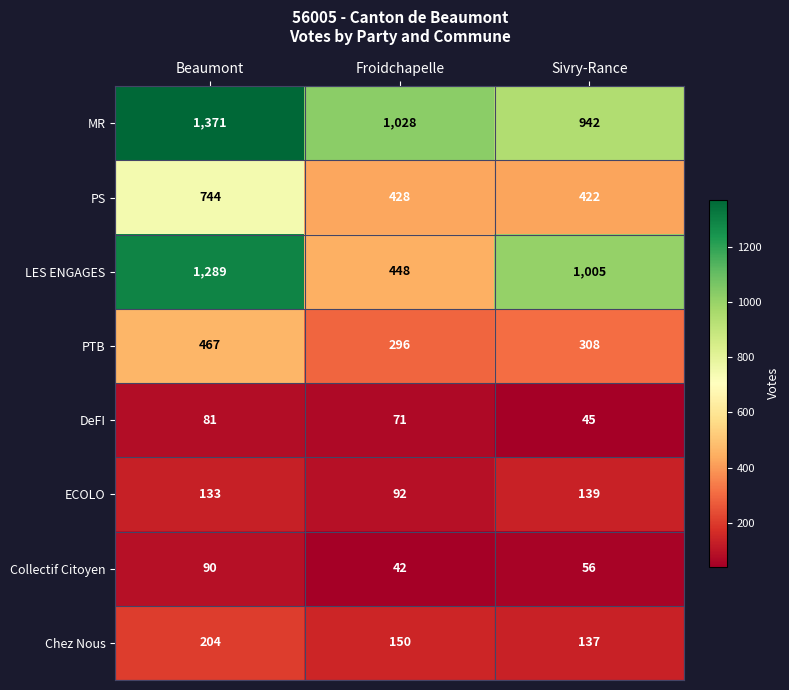

What is the sum of all DeFI values?

197